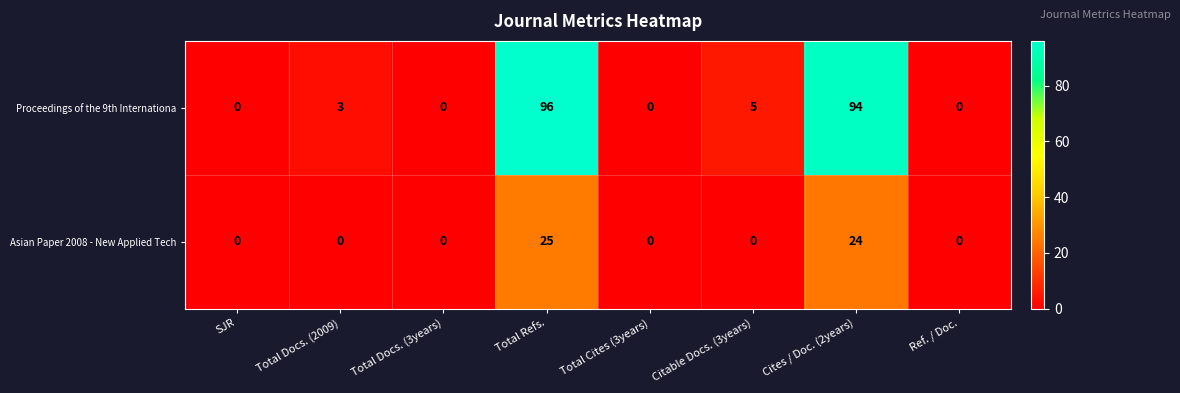

List the series in order of their peak value, highest first.

Proceedings of the 9th Internationa, Asian Paper 2008 - New Applied Tech